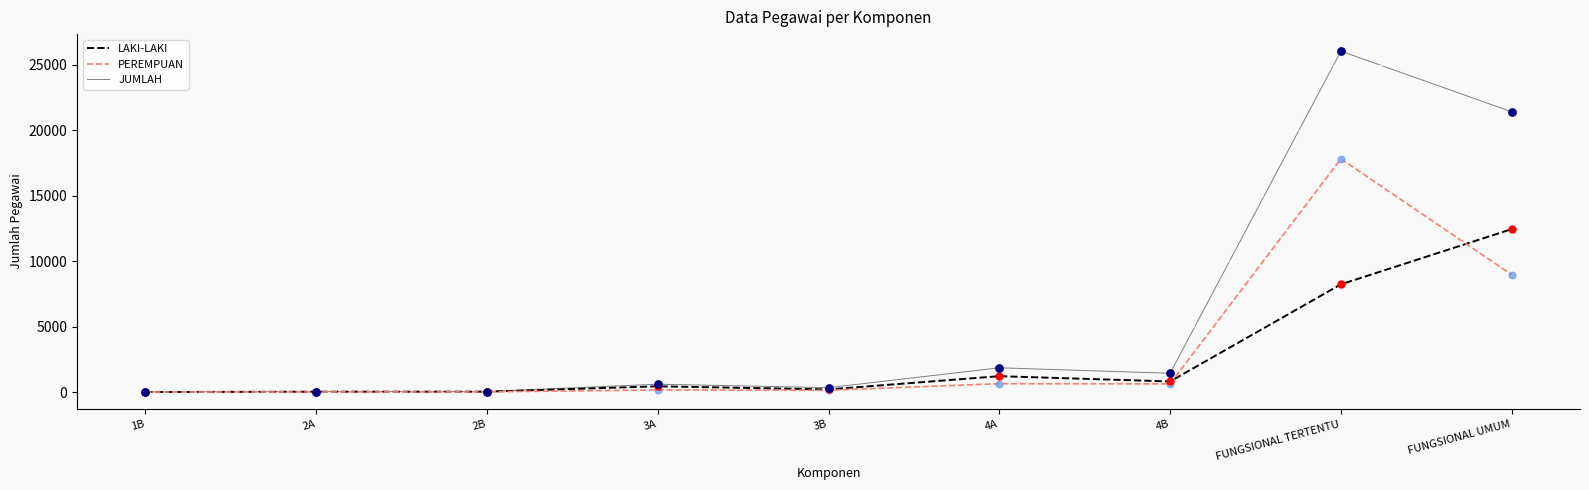

Between 1B and FUNGSIONAL TERTENTU, which series saw the biggest shift?

JUMLAH